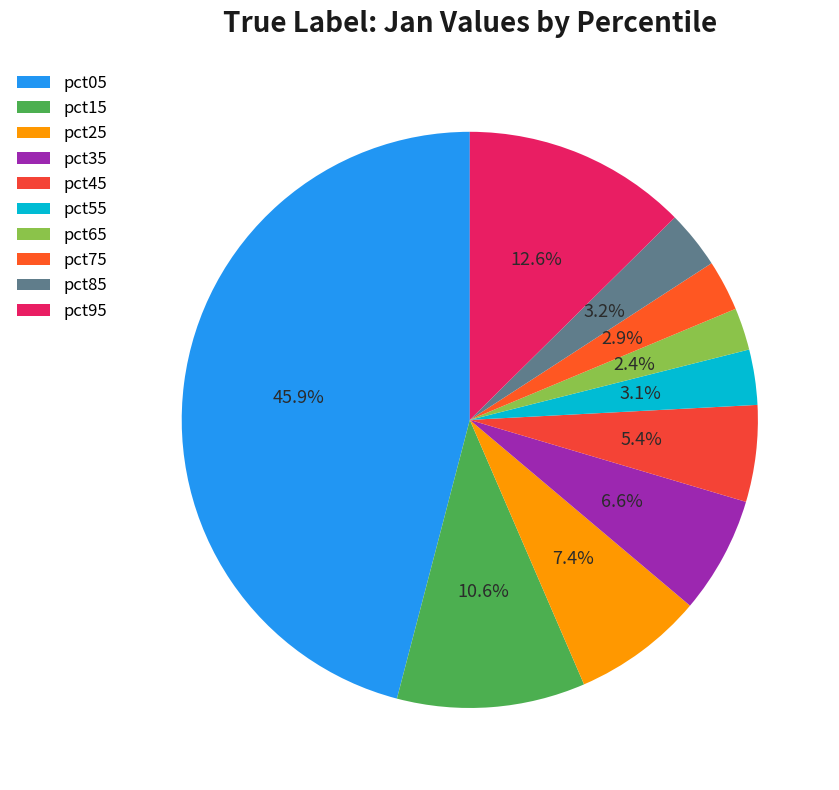

How many segments does this pie chart have?

10